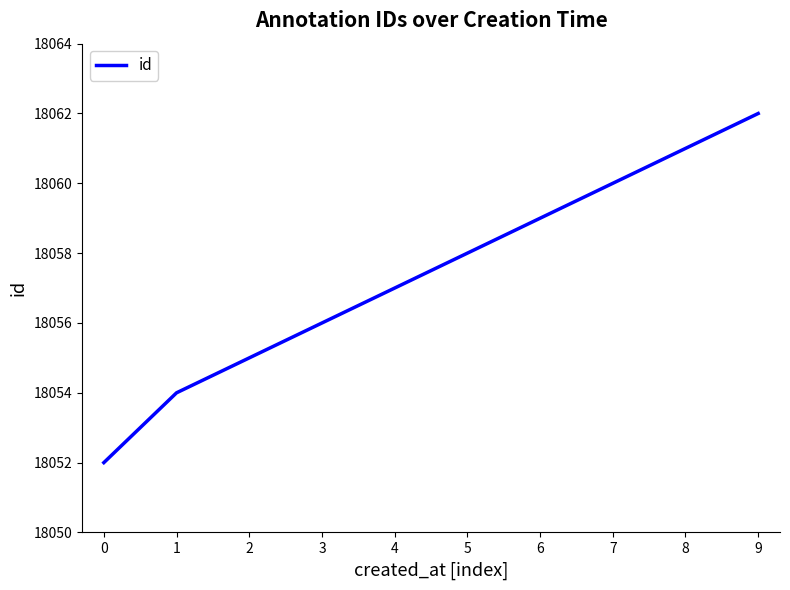

What is the sum of the values at 8 and 3?

36117